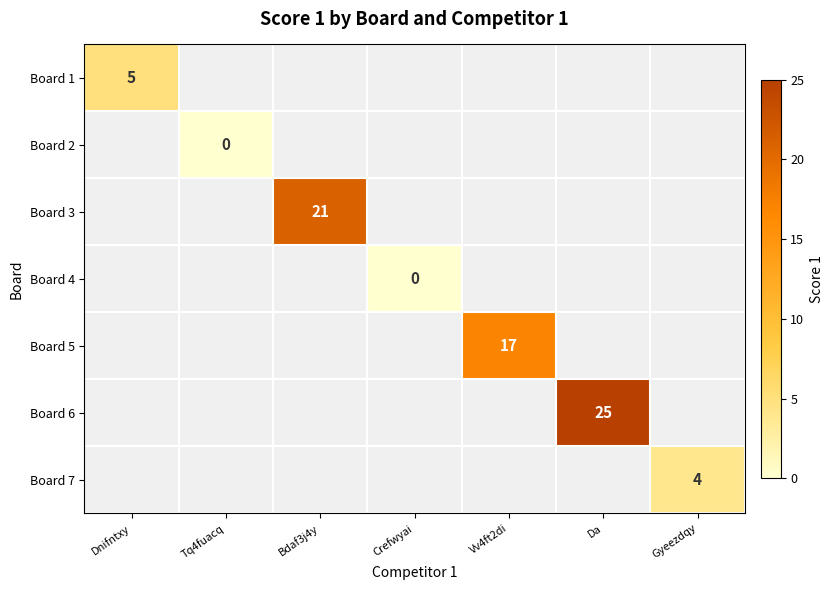

What is the greatest value displayed?

25.0